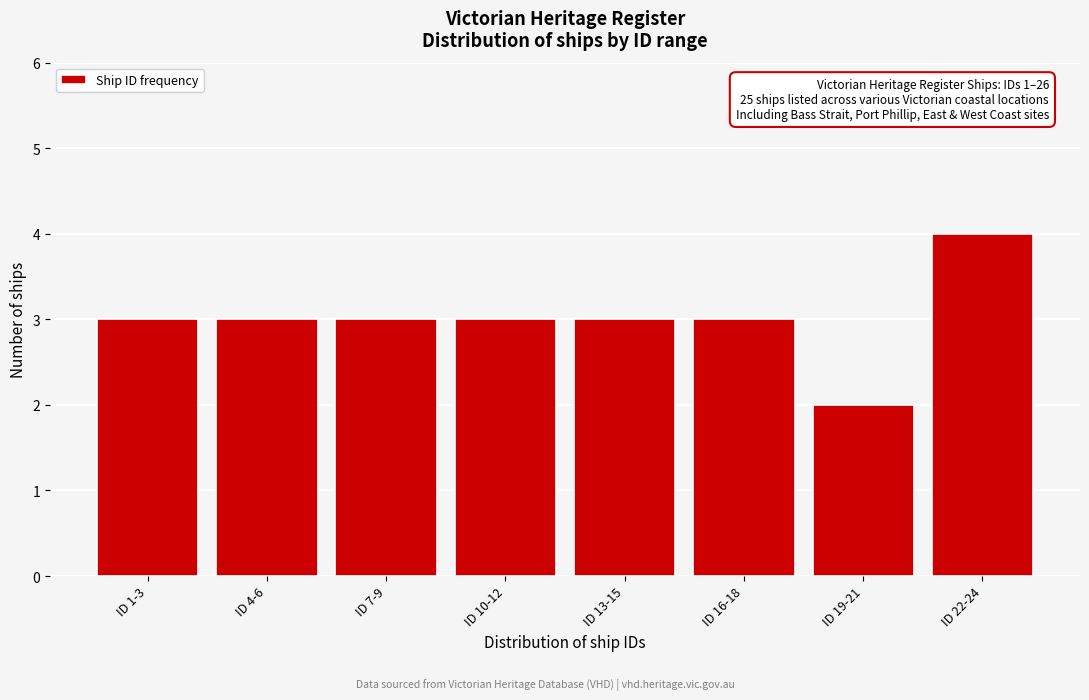

Reading right to left, what are all the values shown in this chart?

ID 22-24=4	ID 19-21=2	ID 16-18=3	ID 13-15=3	ID 10-12=3	ID 7-9=3	ID 4-6=3	ID 1-3=3